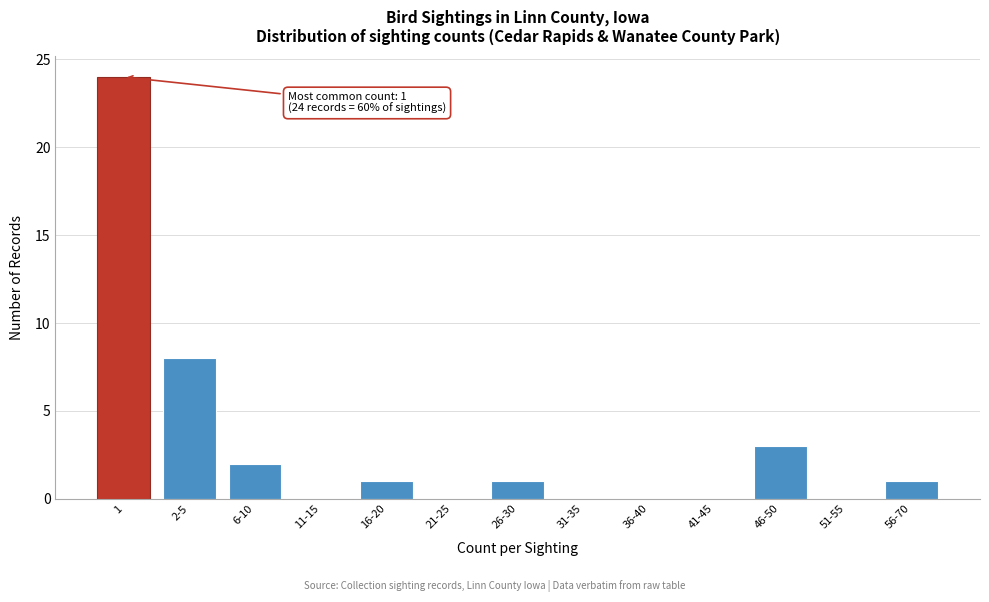

Reading left to right, transcribe all the data shown in this chart.

1=24	2-5=8	6-10=2	11-15=0	16-20=1	21-25=0	26-30=1	31-35=0	36-40=0	41-45=0	46-50=3	51-55=0	56-70=1